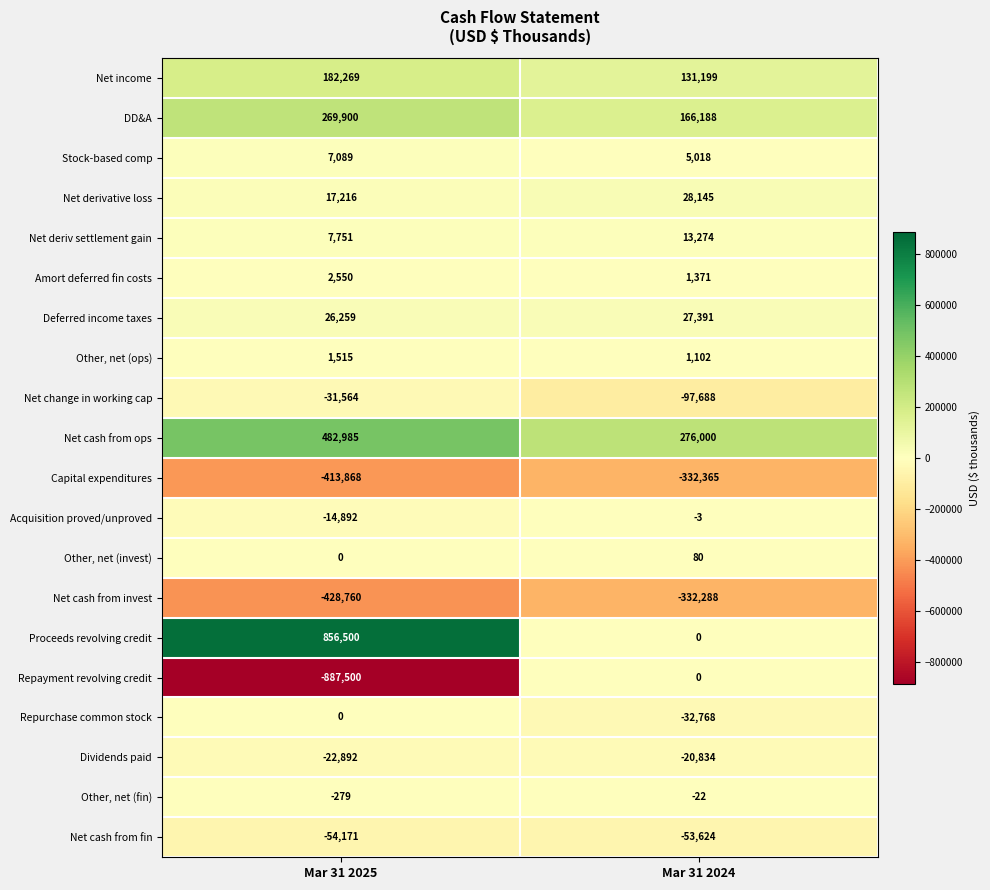

Which series has the widest spread of values?

Repayment revolving credit